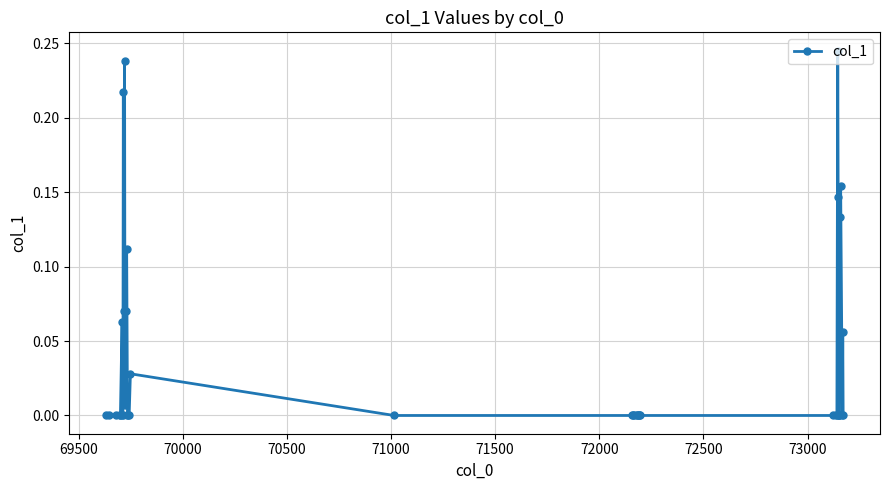

Is this an area chart (filled region under the line)?

No